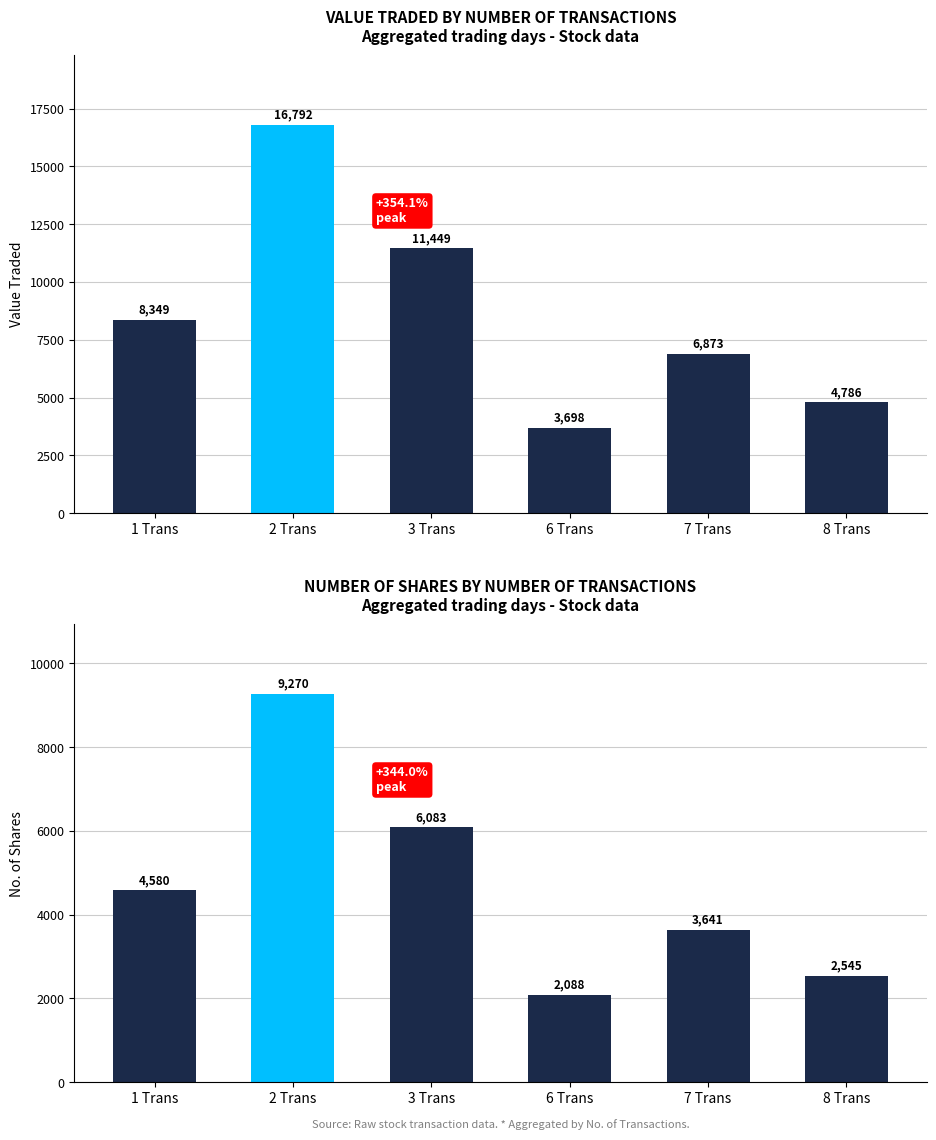

Which has a higher value, 2 Trans or 6 Trans?

2 Trans